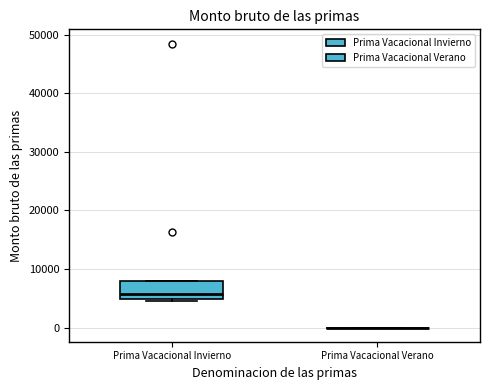

Reading left to right, read every box against the y-axis: the position of its median line, the range the box covers, and the ends of its whiskers. The values are not printed on the chart, so give them approximately, as read against the axis.

Prima Vacacional Invierno: median 6000, box 5000 to 8000, whiskers 4000 to 8000
Prima Vacacional Verano: box collapsed to a line at 0, whiskers 0 to 0